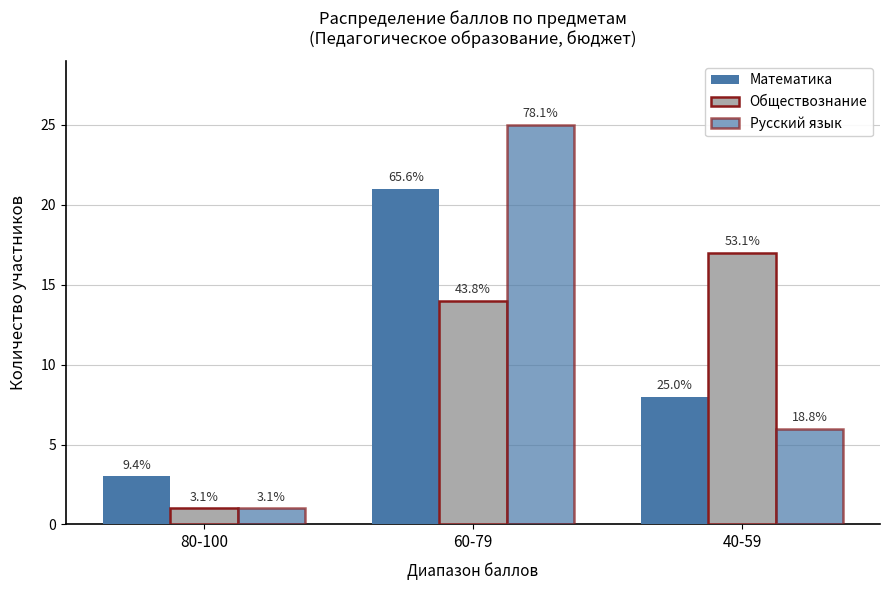

Does the chart contain any negative values?

No